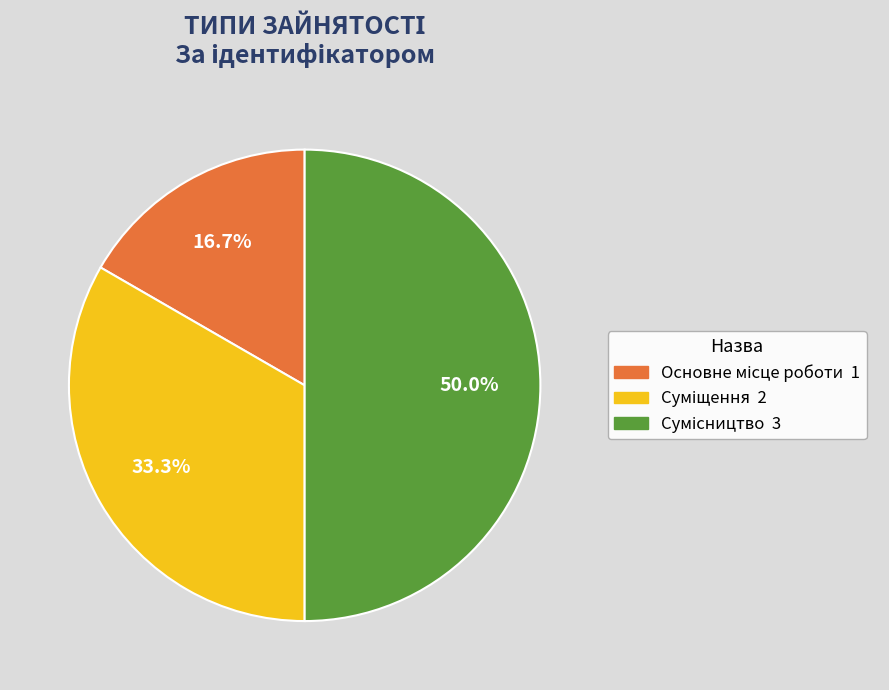

True or false: Суміщення accounts for 33% of the total.

True